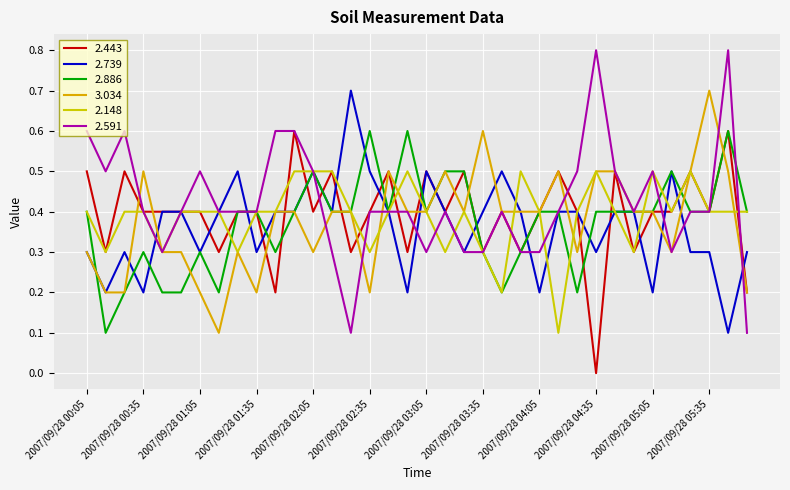

How many lines are shown in the chart?

6